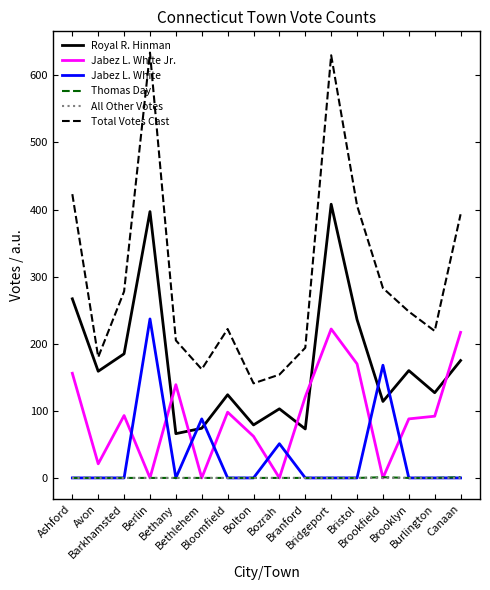

What is the spread (max minus min) of values at Bristol?

406